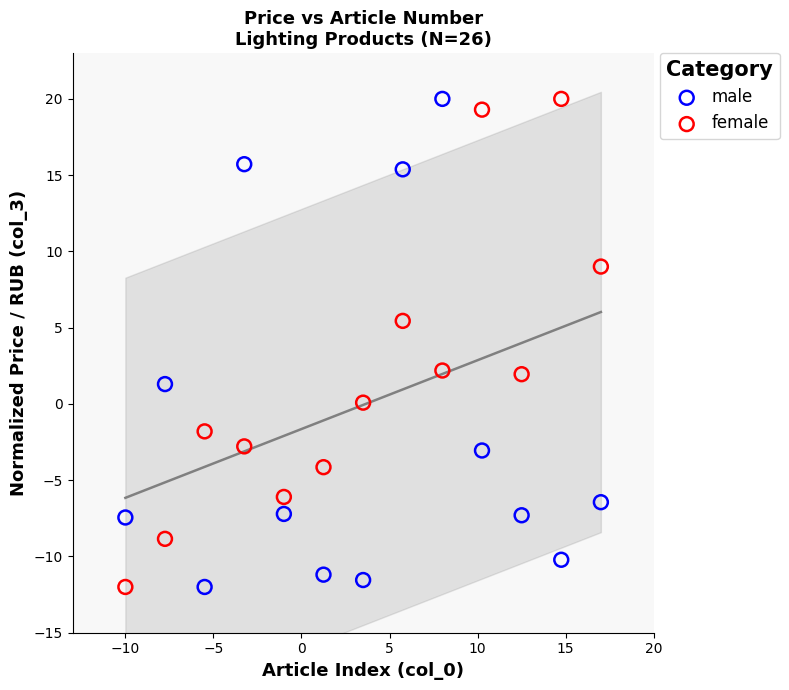

Across all data points, what is the range of X values (max minus min)?

27.0